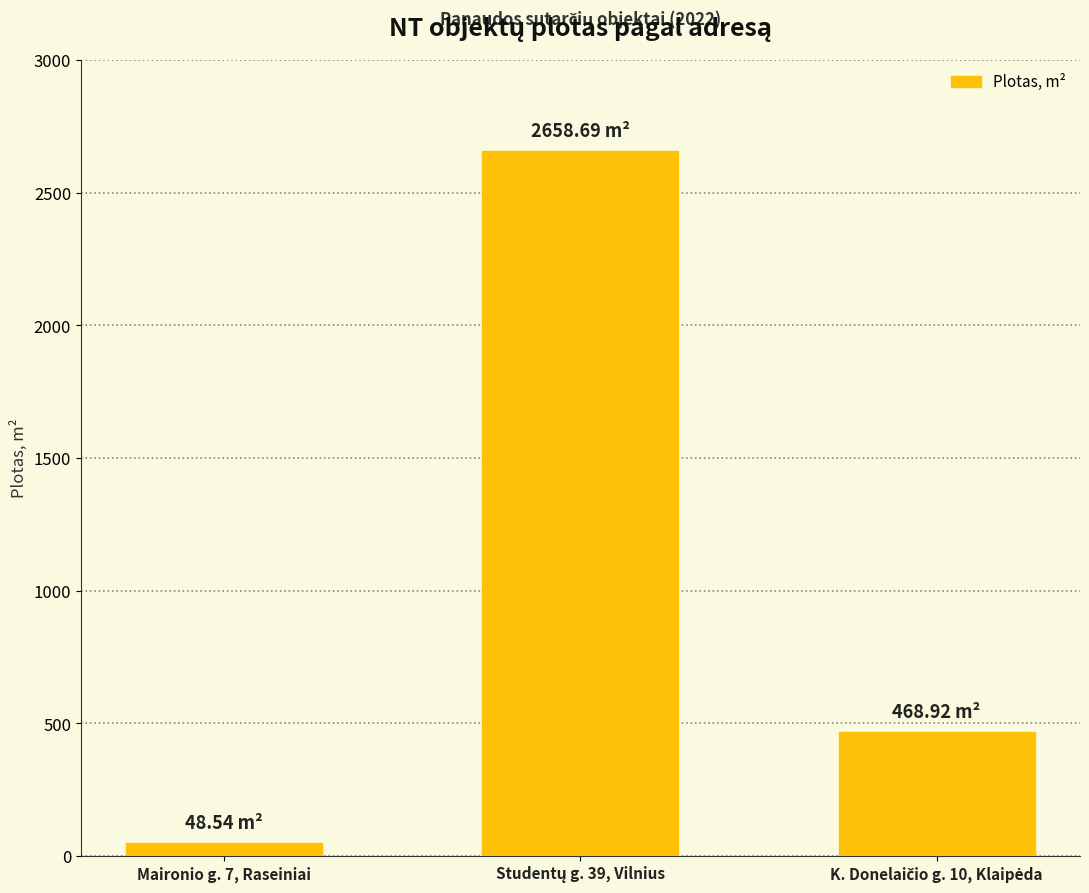

What is the difference between the maximum and second lowest values?

2189.8